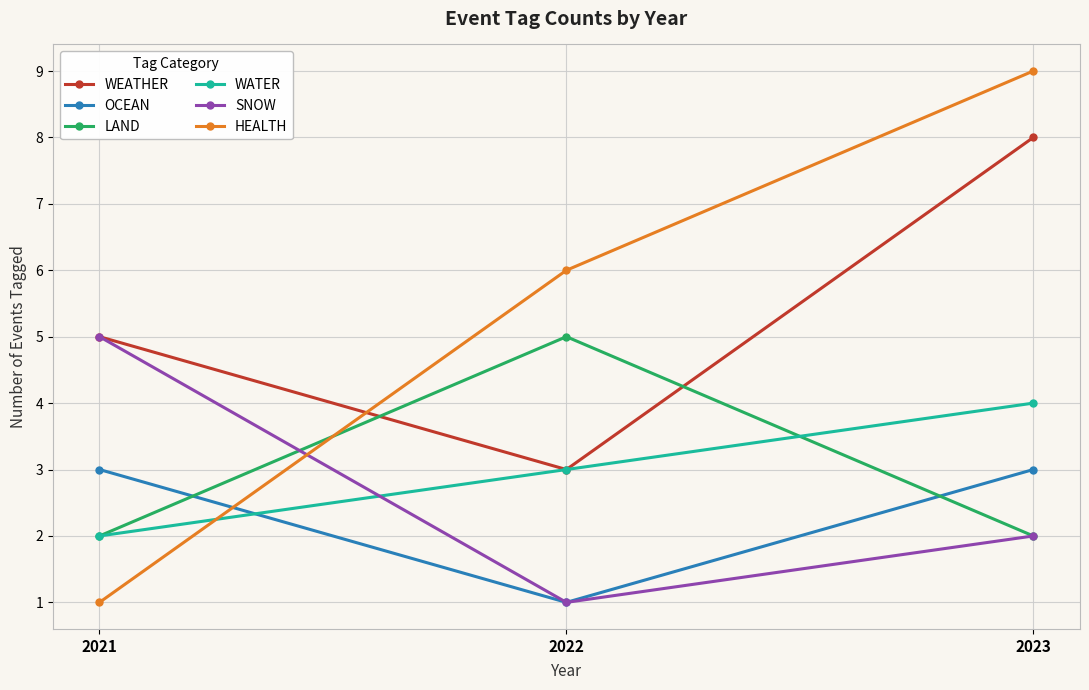

What value does the LAND series have at 2022?

5